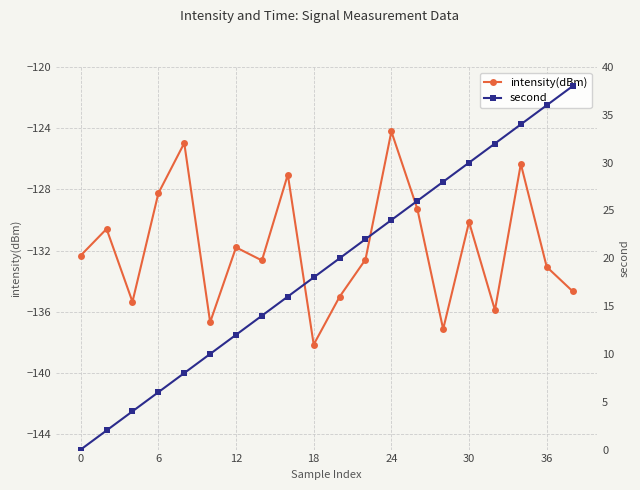

What is the maximum value for intensity(dBm)?

-124.2